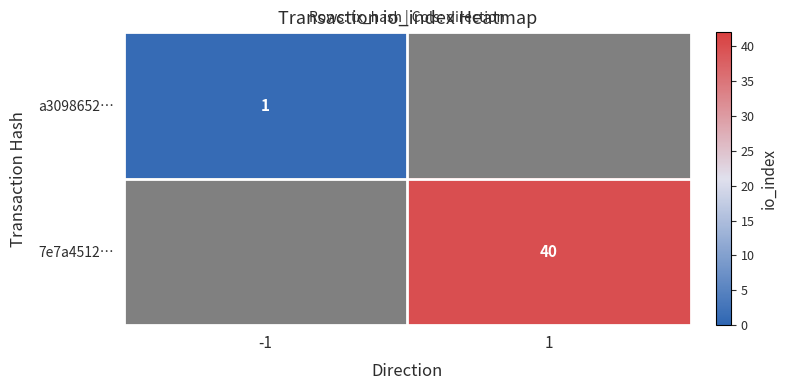

Is the value of a3098652… at -1 greater than the value of 7e7a4512… at 1?

No